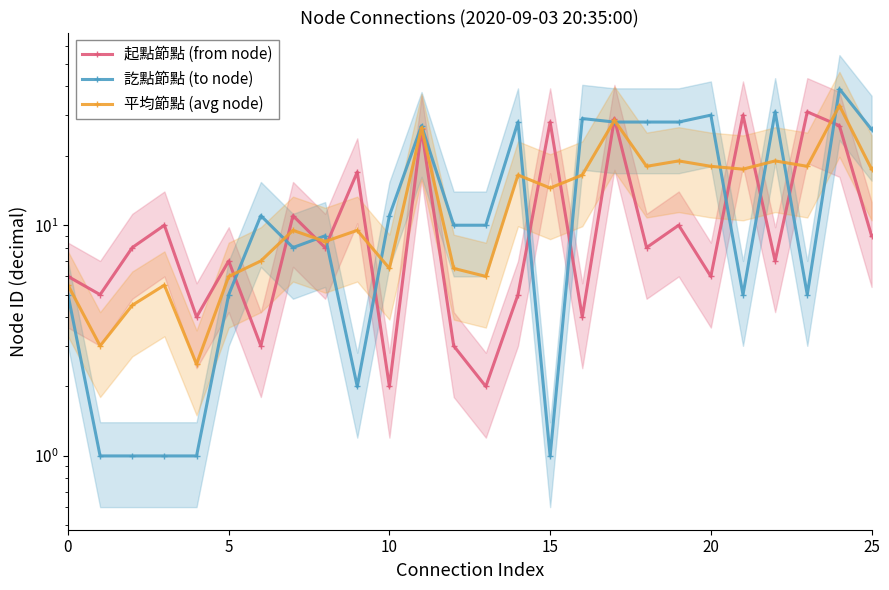

At which category does the chart reach its peak across all series?

24